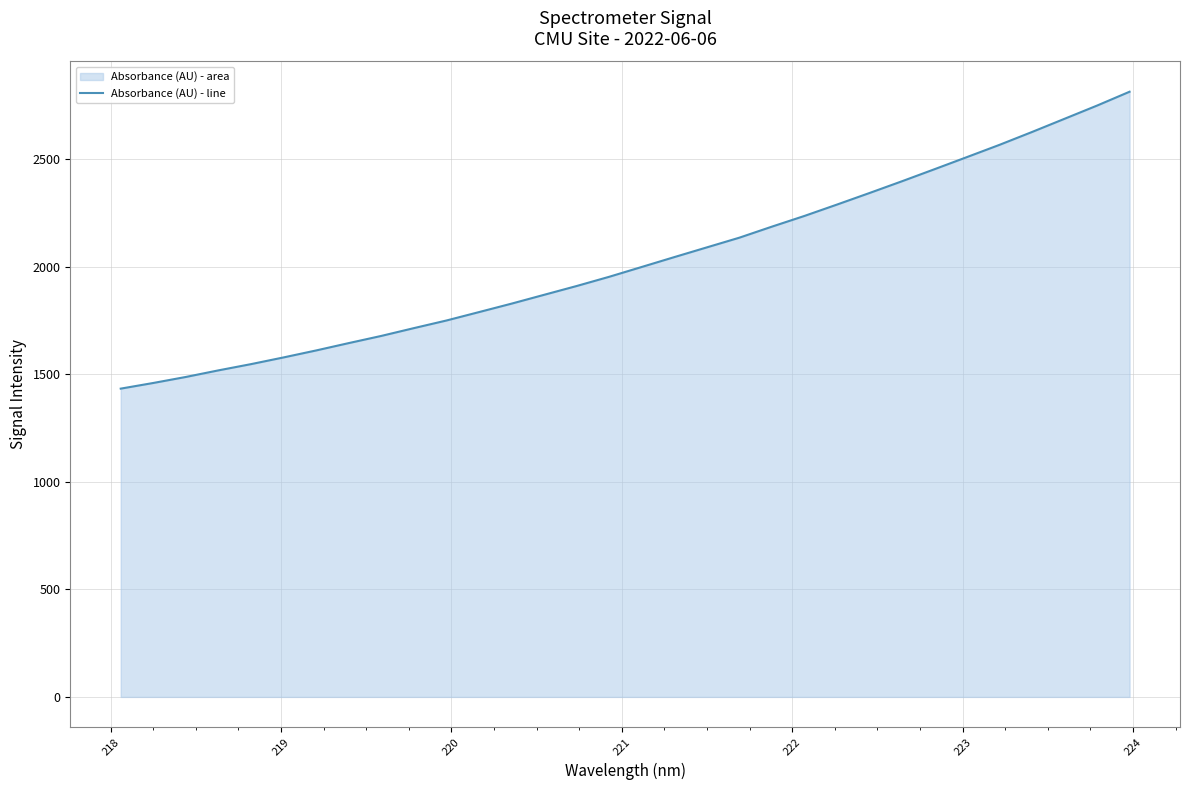

How many lines are shown in the chart?

1